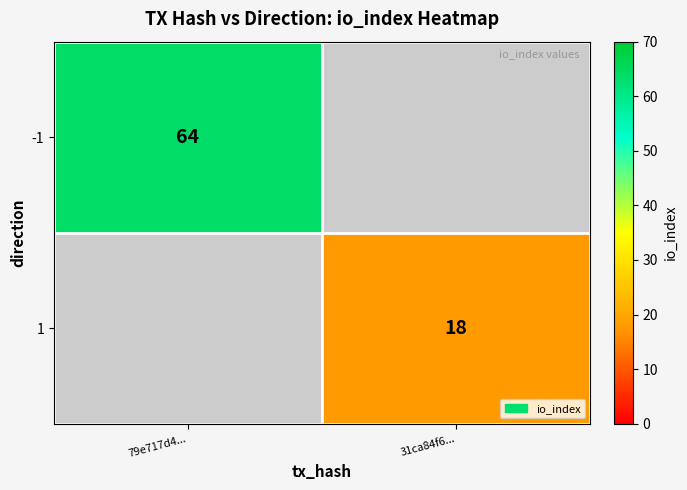

The -1 series shows 64 at 79e717d4.... True or false?

True